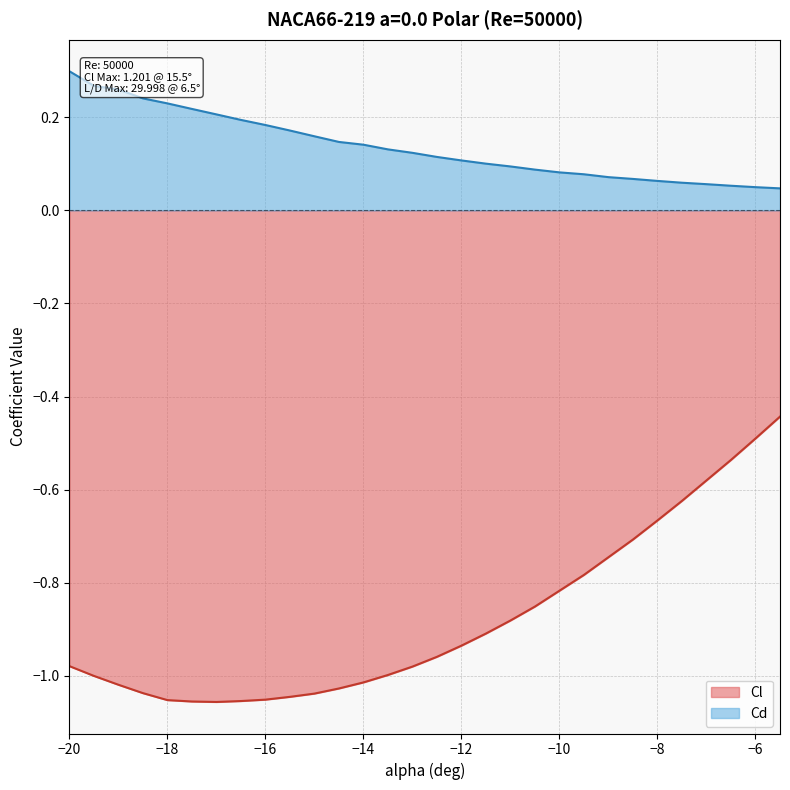

Reading right to left, extract all data points from this chart.

Cl: -0.4	-0.5	-0.5	-0.6	-0.6	-0.7	-0.7	-0.7	-0.8	-0.8	-0.9	-0.9	-0.9	-0.9	-1.0	-1.0	-1.0	-1.0	-1.0	-1.0	-1.0	-1.1	-1.1	-1.1	-1.1	-1.1	-1.0	-1.0	-1.0	-1.0
Cd: 0.0	0.0	0.1	0.1	0.1	0.1	0.1	0.1	0.1	0.1	0.1	0.1	0.1	0.1	0.1	0.1	0.1	0.1	0.1	0.2	0.2	0.2	0.2	0.2	0.2	0.2	0.2	0.3	0.3	0.3